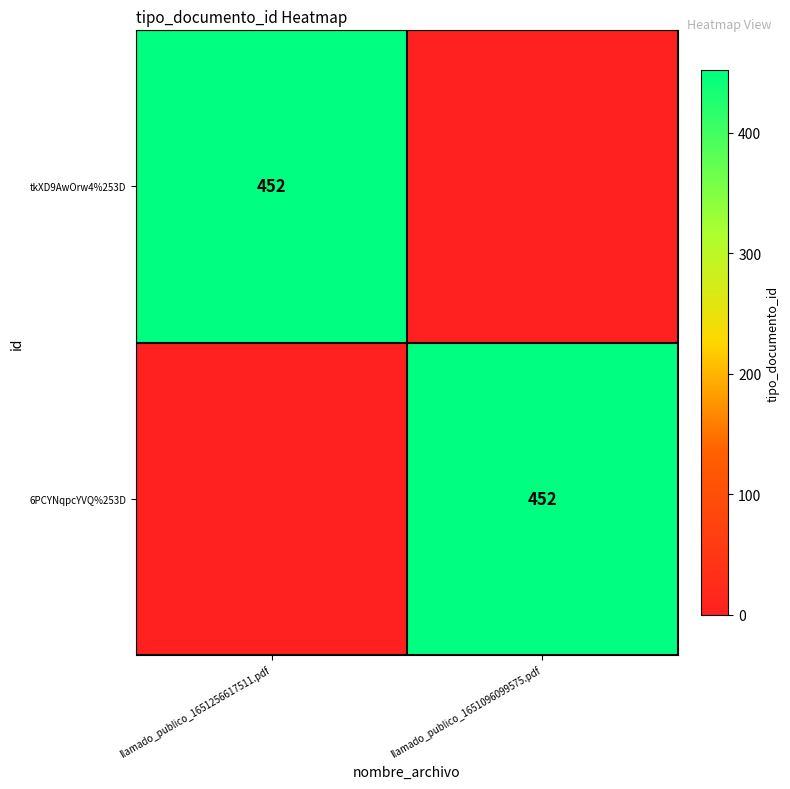

True or false: tkXD9AwOrw4%253D has a value of 452 at llamado_publico_1651256617511.pdf.

True